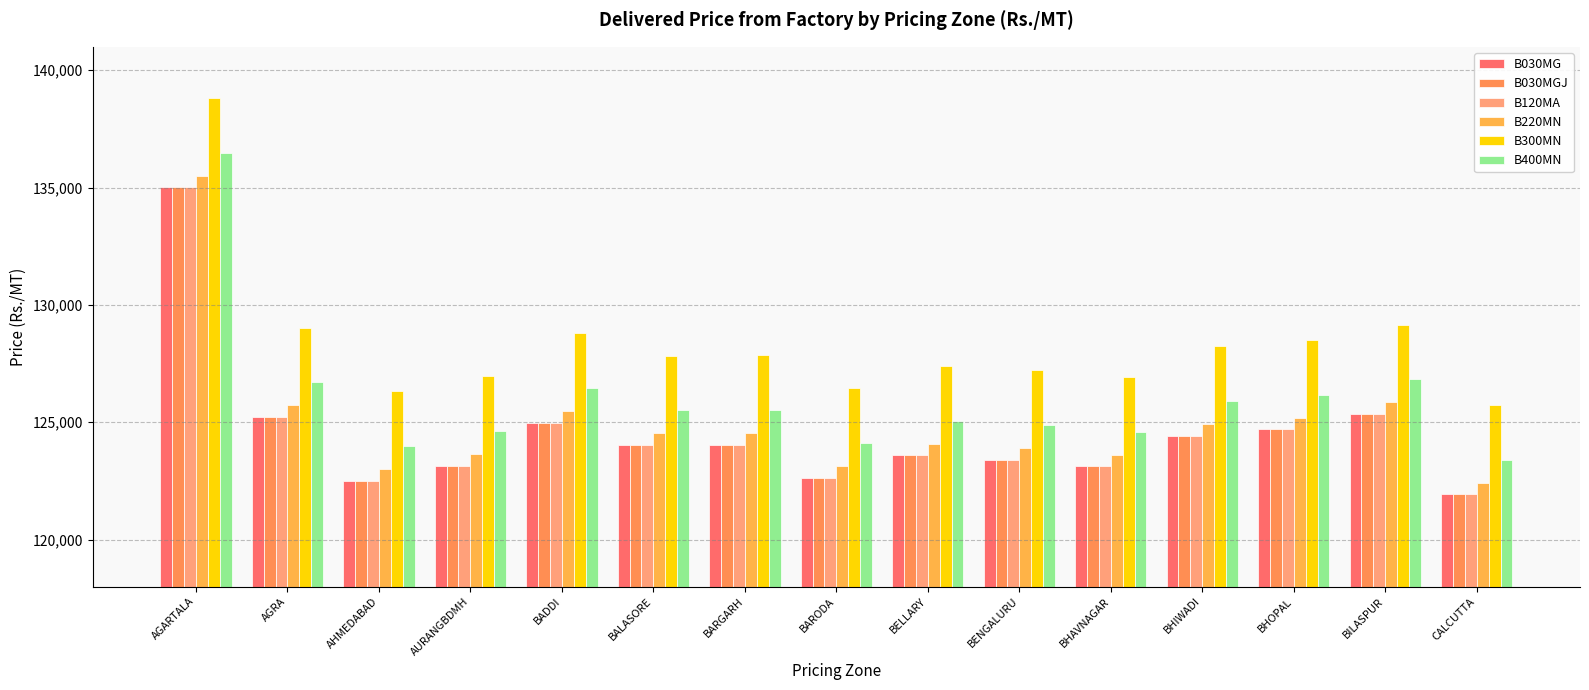

What value does the B300MN series have at BELLARY, to the nearest 100?

127400